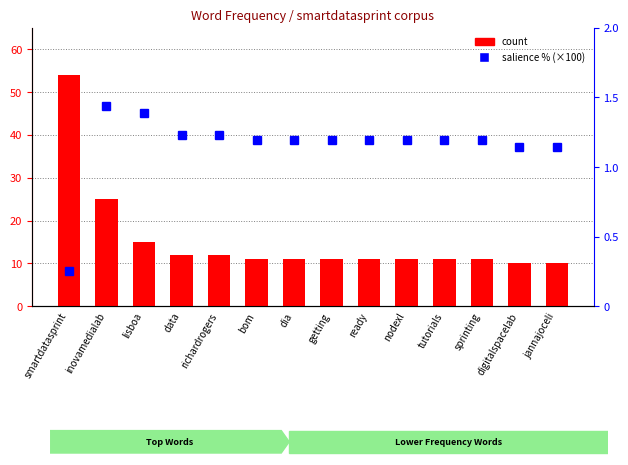

What is the label of the 14th bar from the left?

jannajoceli